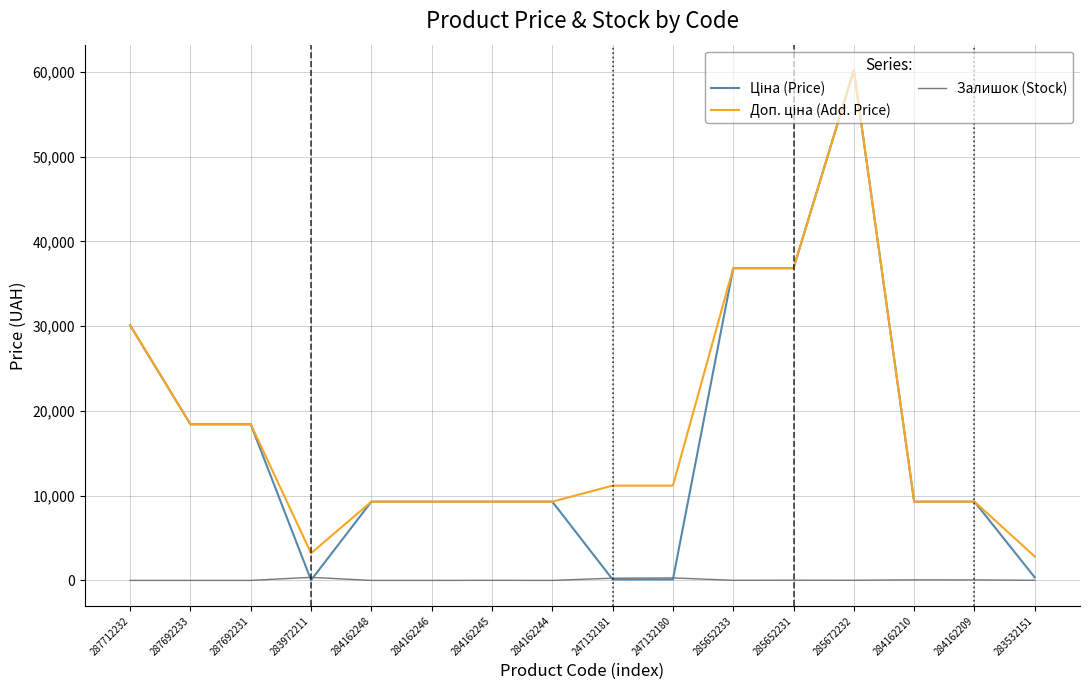

True or false: Залишок (Stock) has a value of 0.0 at 284162244.

True